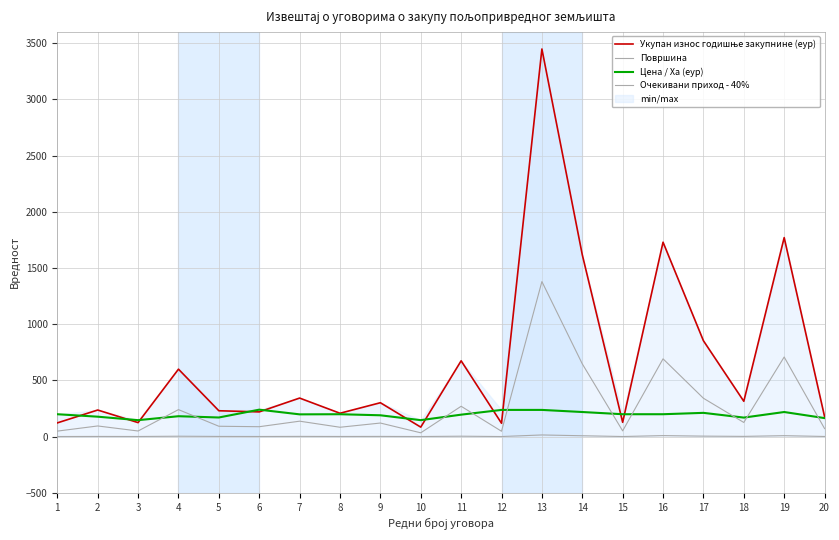

What is the maximum value for Укупан износ годишње закупнине (еур)?

3447.5